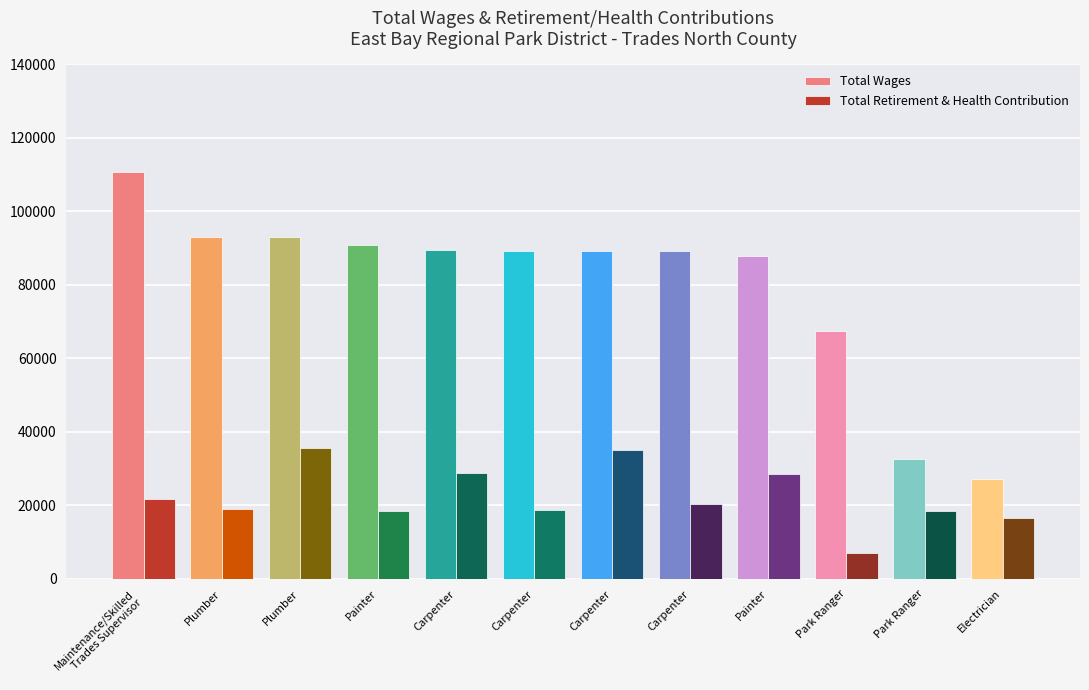

Count the number of data series in this chart.

2